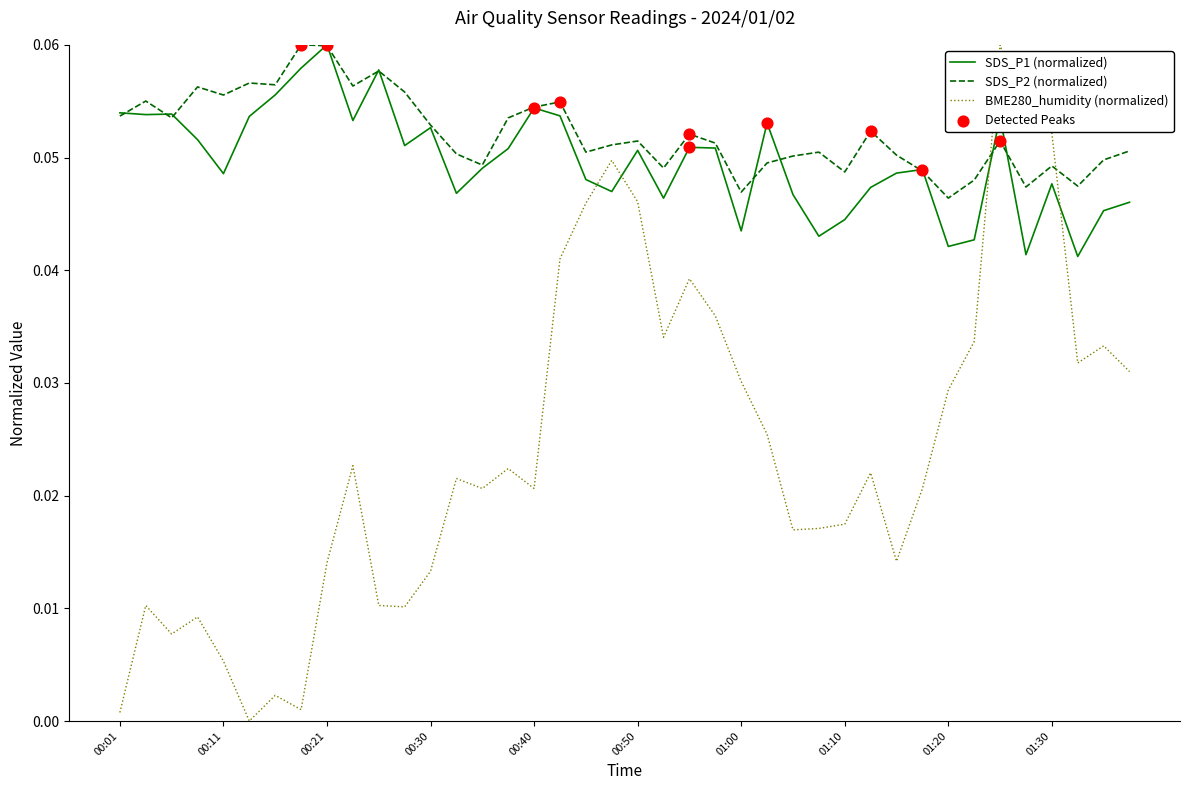

Which series has the largest total across all categories?

SDS_P2 (normalized)